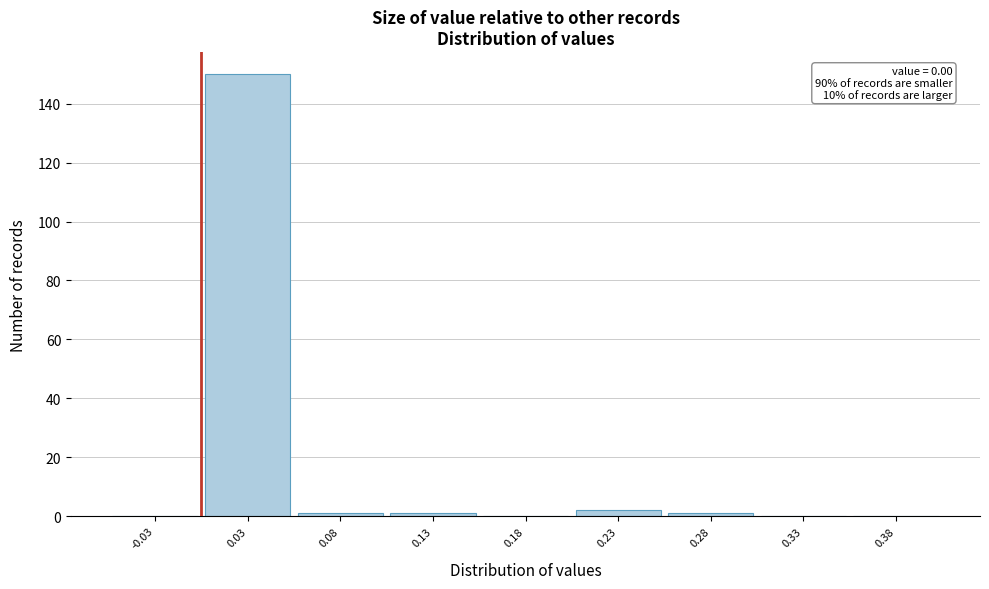

Reading left to right, extract all data points from this chart.

-0.03=0	0.03=150	0.08=1	0.13=1	0.18=0	0.23=2	0.28=1	0.33=0	0.38=0